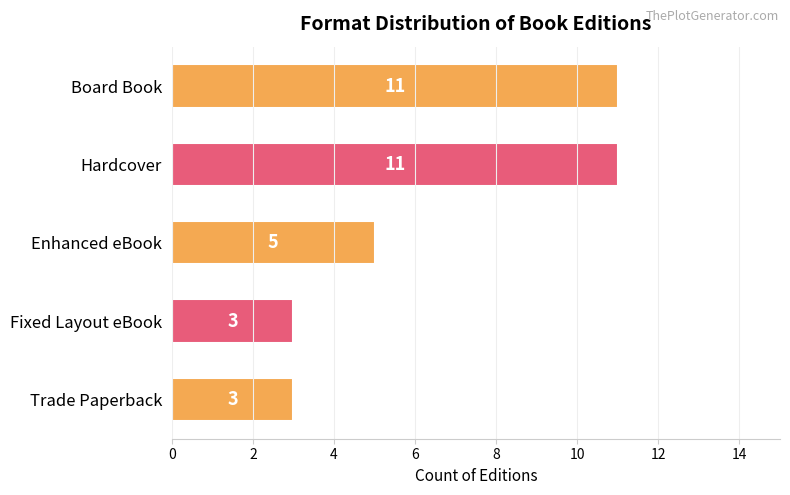

The chart shows a value of 15 at Board Book. True or false?

False